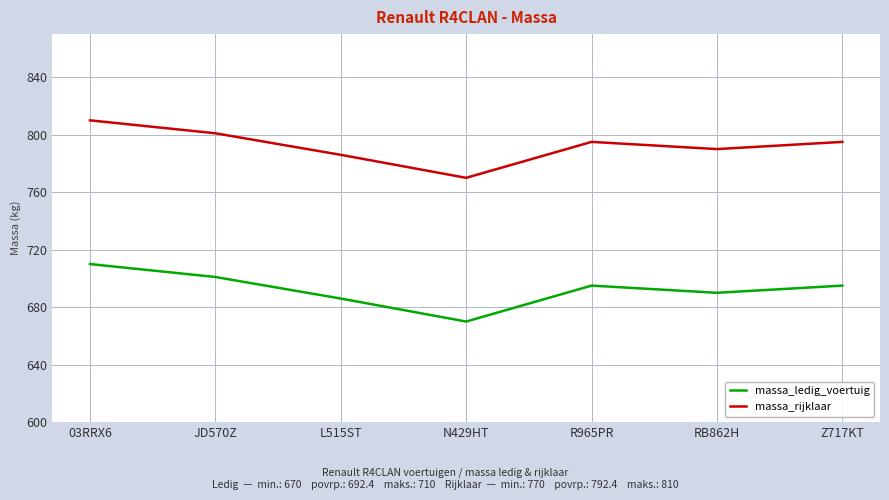

Is this an area chart (filled region under the line)?

No